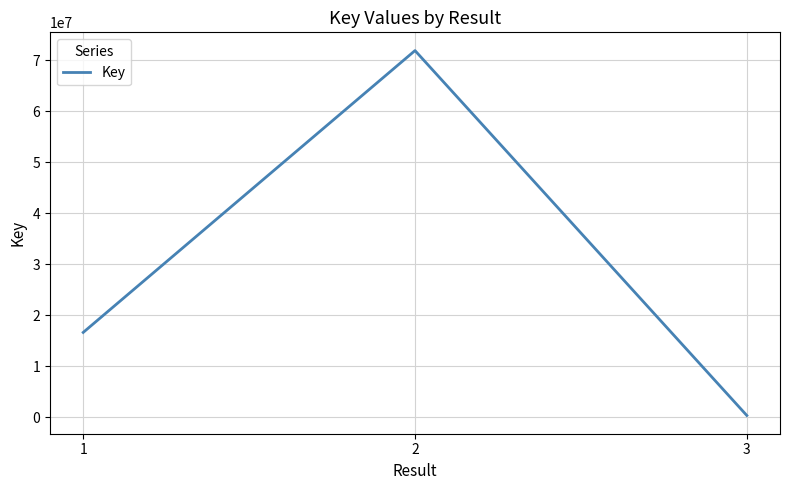

True or false: the data shows 10484063 at 1.

False